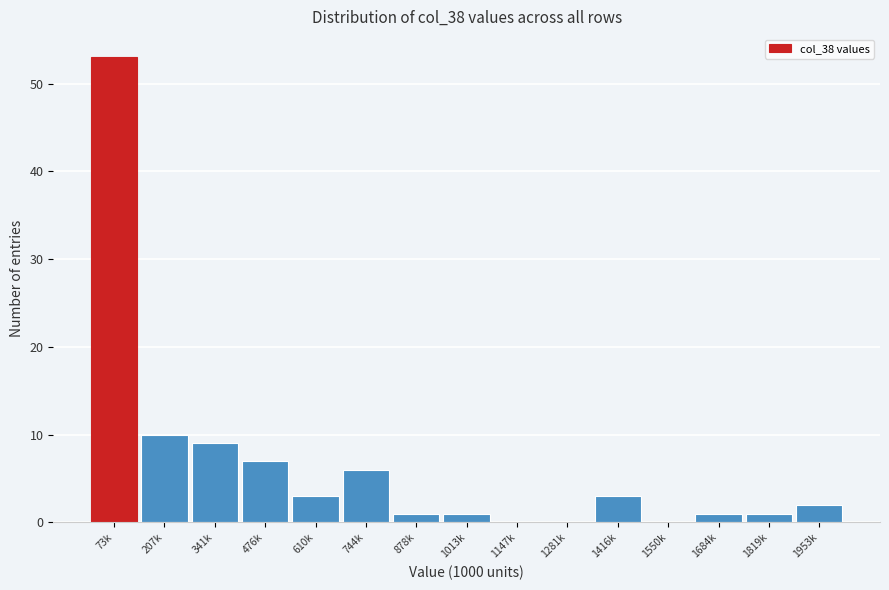

Reading left to right, transcribe all the data shown in this chart.

73k=53	207k=10	341k=9	476k=7	610k=3	744k=6	878k=1	1013k=1	1147k=0	1281k=0	1416k=3	1550k=0	1684k=1	1819k=1	1953k=2